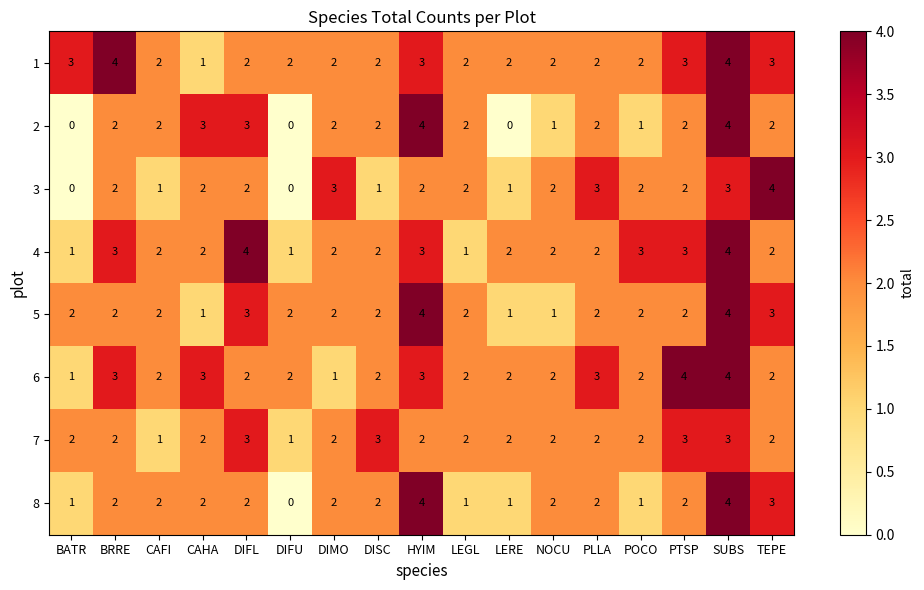

At which category is the sum across all series the highest?

SUBS